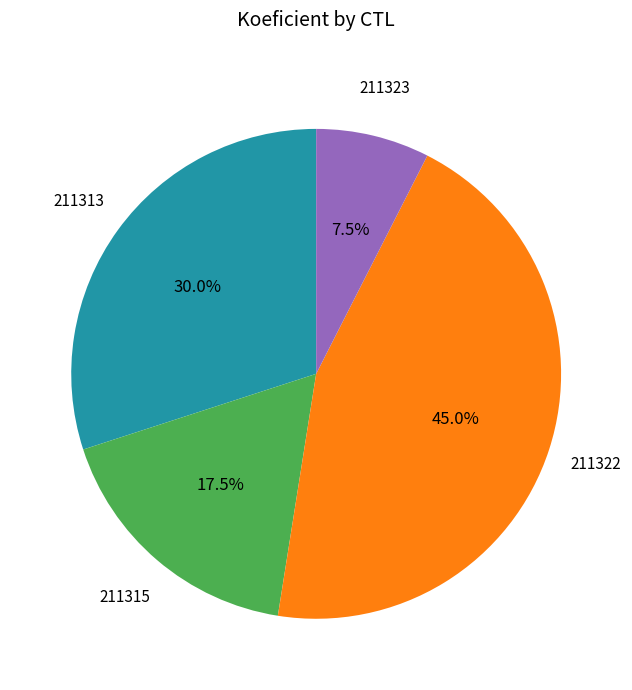

Is there a majority slice in this chart?

No